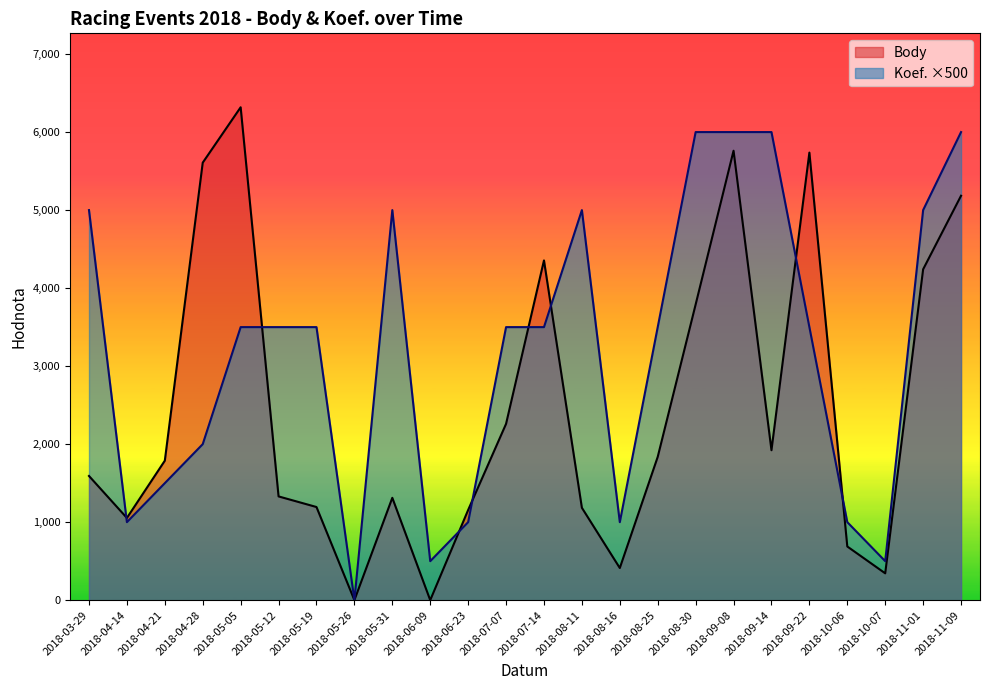

Reading left to right, transcribe all the data shown in this chart.

Body: 2018-03-29=1592	2018-04-14=1054	2018-04-21=1788	2018-04-28=5608	2018-05-05=6318	2018-05-12=1330	2018-05-19=1194	2018-05-26=0	2018-05-31=1312	2018-06-09=0	2018-06-23=1156	2018-07-07=2260	2018-07-14=4355	2018-08-11=1184	2018-08-16=412	2018-08-25=1837	2018-08-30=3790	2018-09-08=5761	2018-09-14=1922	2018-09-22=5737	2018-10-06=688	2018-10-07=344	2018-11-01=4241	2018-11-09=5184
Koef.: 2018-03-29=5000	2018-04-14=1000	2018-04-21=1500	2018-04-28=2000	2018-05-05=3500	2018-05-12=3500	2018-05-19=3500	2018-05-26=0	2018-05-31=5000	2018-06-09=500	2018-06-23=1000	2018-07-07=3500	2018-07-14=3500	2018-08-11=5000	2018-08-16=1000	2018-08-25=3500	2018-08-30=6000	2018-09-08=6000	2018-09-14=6000	2018-09-22=3500	2018-10-06=1000	2018-10-07=500	2018-11-01=5000	2018-11-09=6000